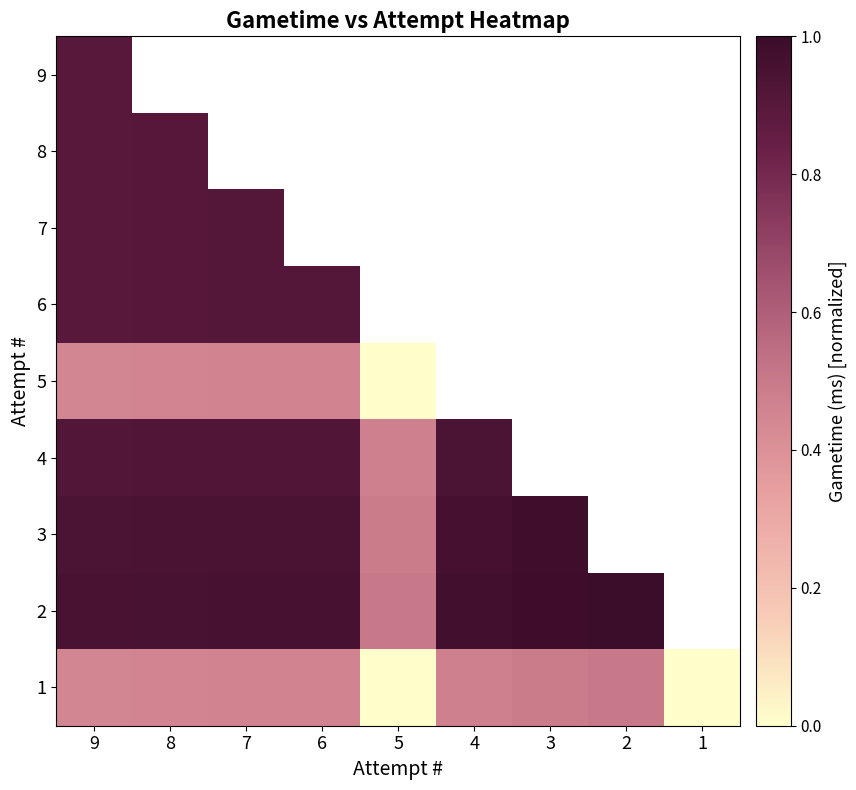

What is the maximum value shown in the chart?

1.0